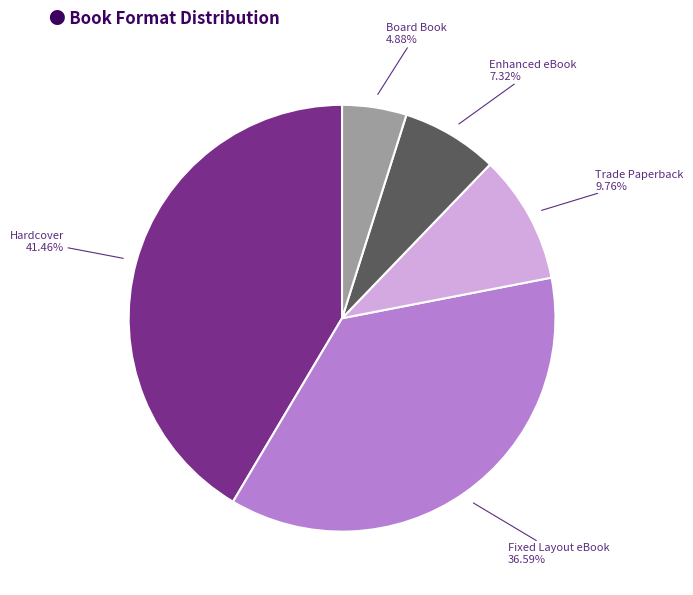

Rank the categories by value from lowest to highest.

Board Book, Enhanced eBook, Trade Paperback, Fixed Layout eBook, Hardcover